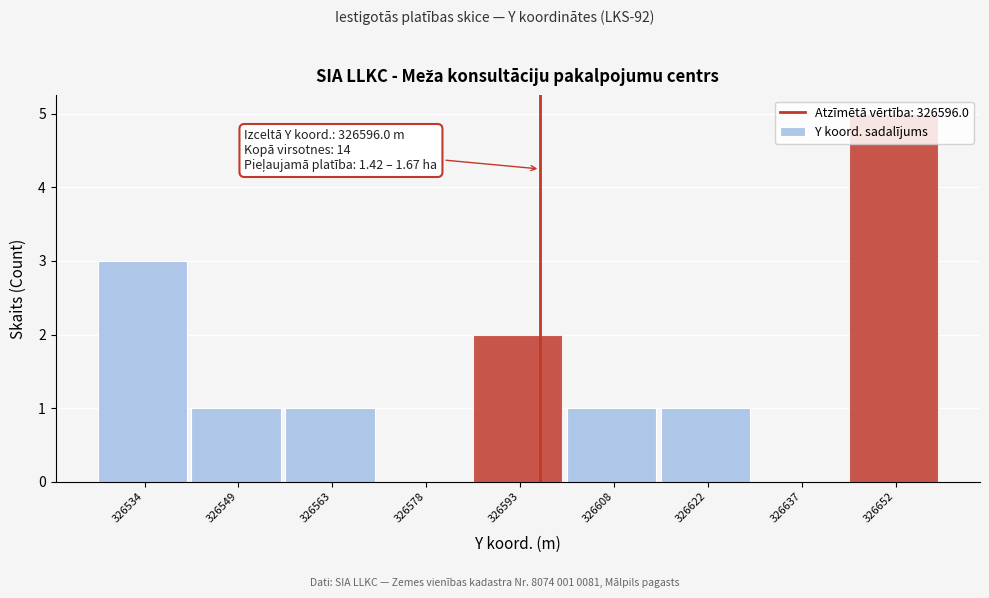

Over which range of the x-axis is the bar tallest?

326644 to 326660